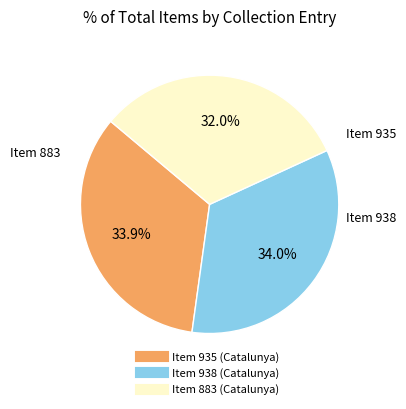

To the nearest percent, what percentage of the pie is Item 938 (Catalunya)?

34%